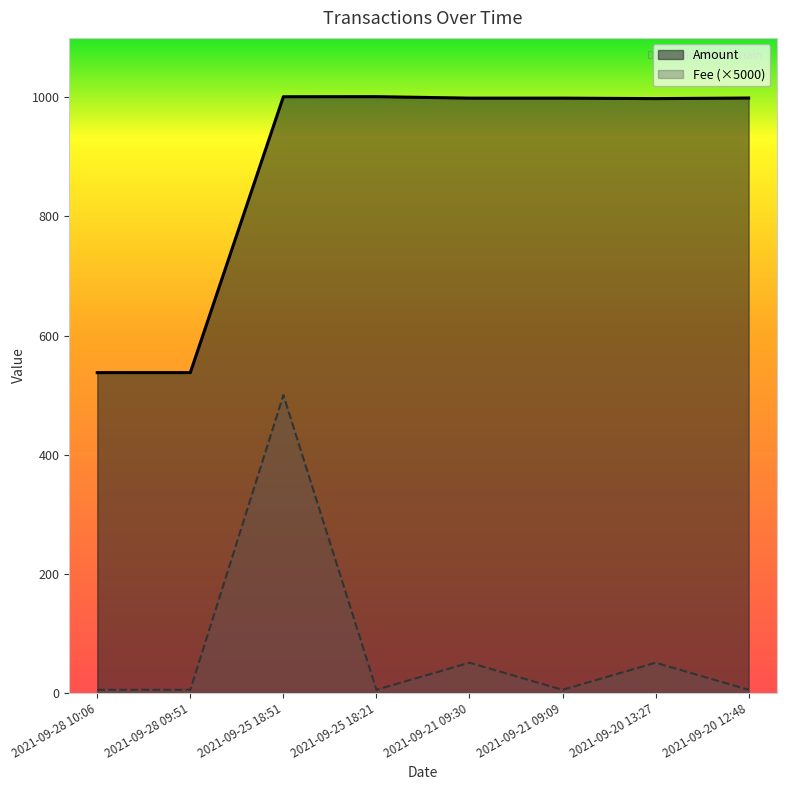

What is the greatest value displayed?

1001.3